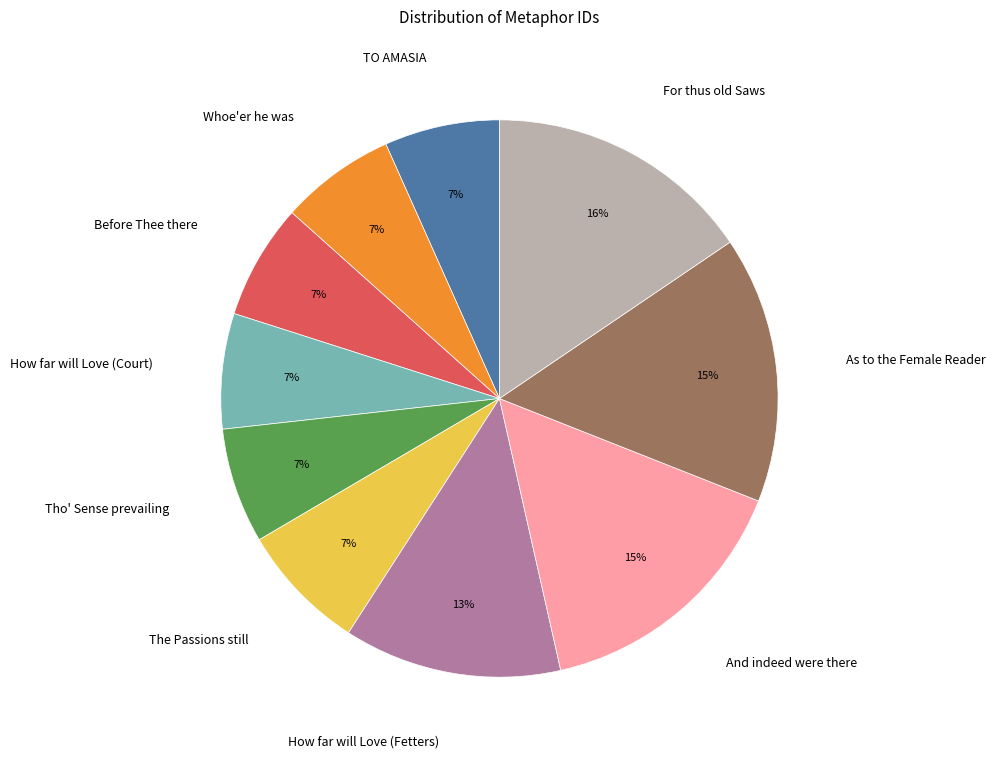

How many slices are in this pie chart?

10